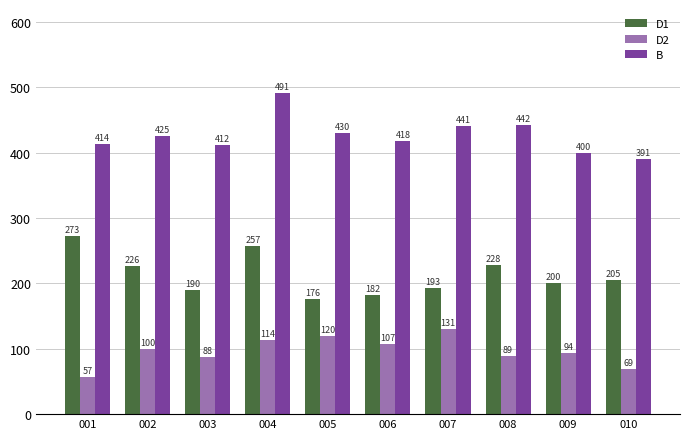

What is the total value across all series at 009?

694